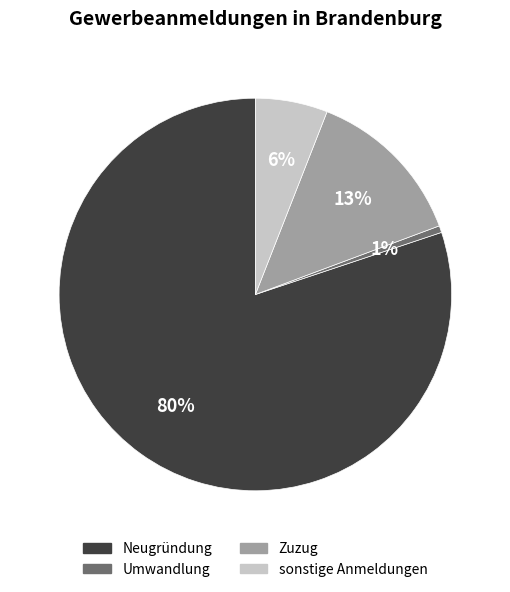

To the nearest percent, what is the combined percentage of sonstige Anmeldungen and Umwandlung?

7%